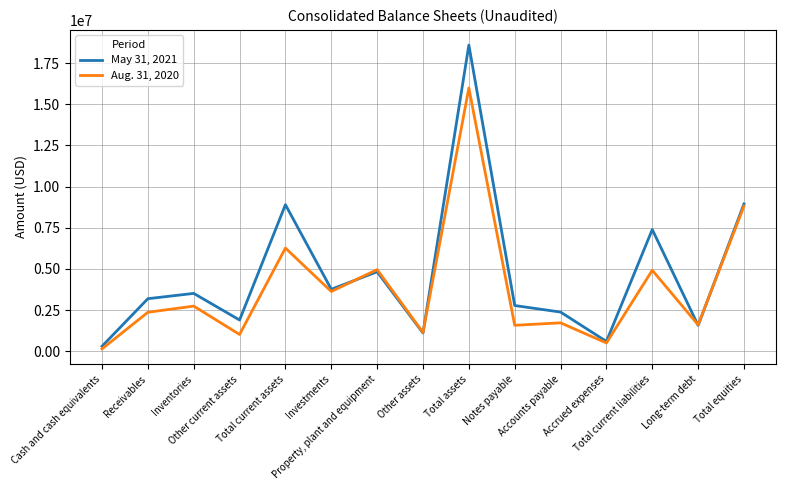

The value of May 31, 2021 at Receivables is 3191478. True or false?

True